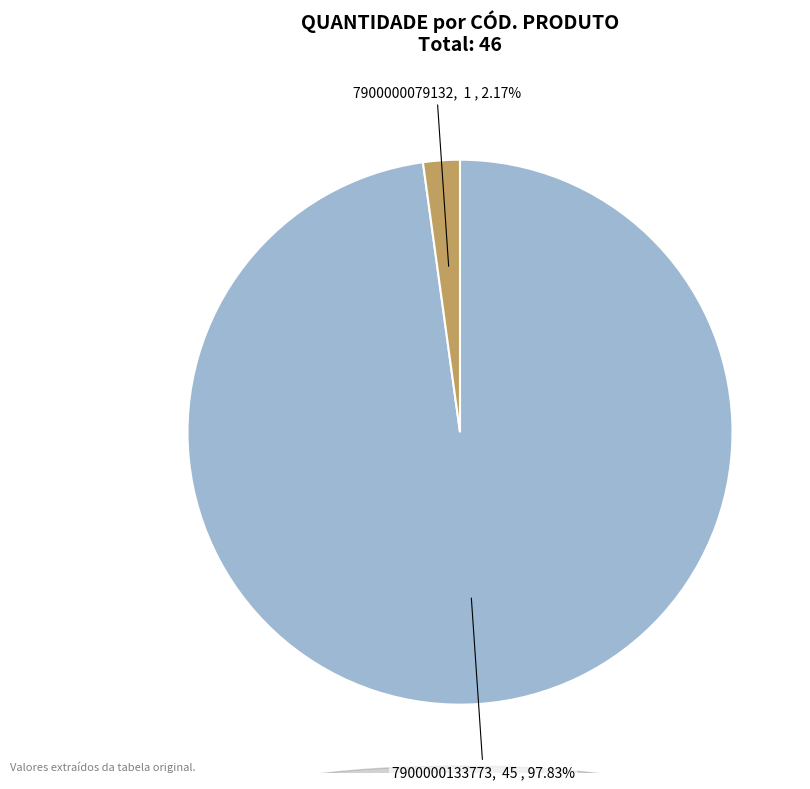

Do 7900000133773 and 7900000079132 together represent more than half of the pie?

Yes